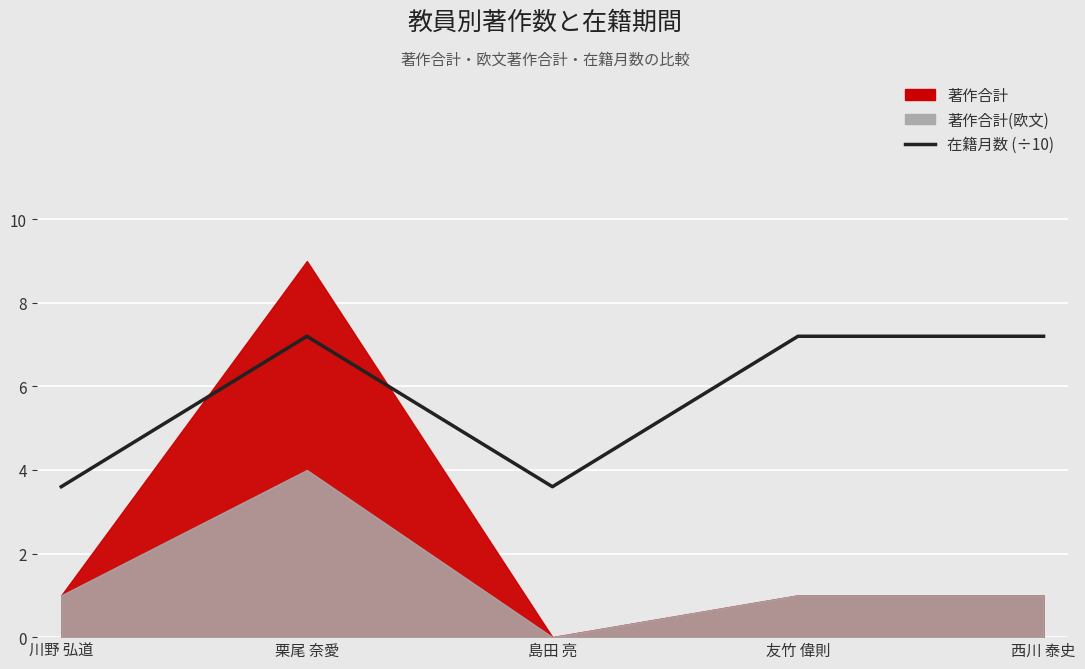

What position from the left is 栗尾 奈愛?

2